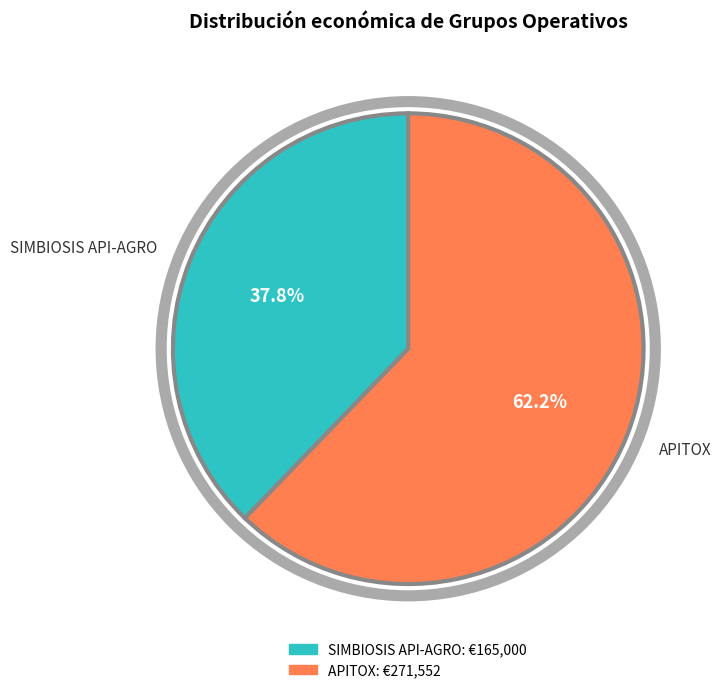

To the nearest percent, what percentage of the pie is SIMBIOSIS API-AGRO?

38%